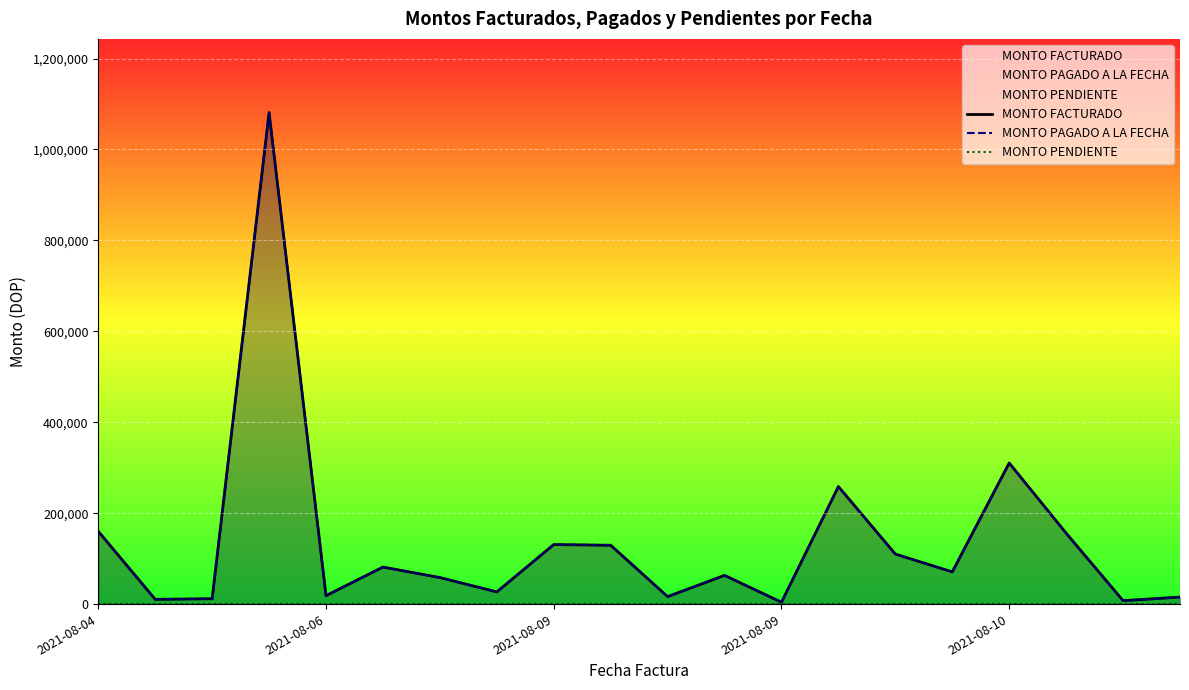

How many lines are shown in the chart?

3